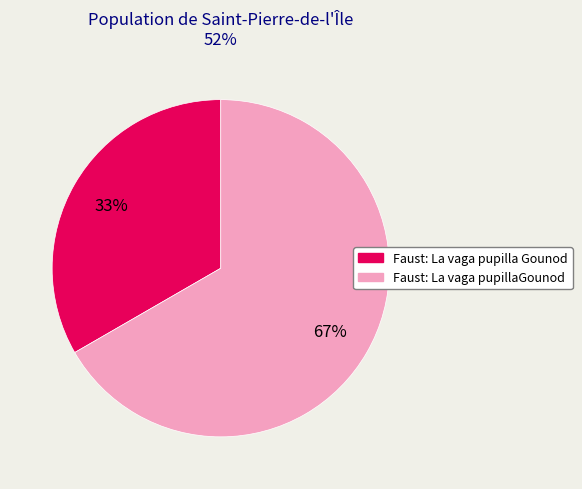

Do Faust: La vaga pupillaGounod and Faust: La vaga pupilla Gounod together represent more than half of the pie?

Yes